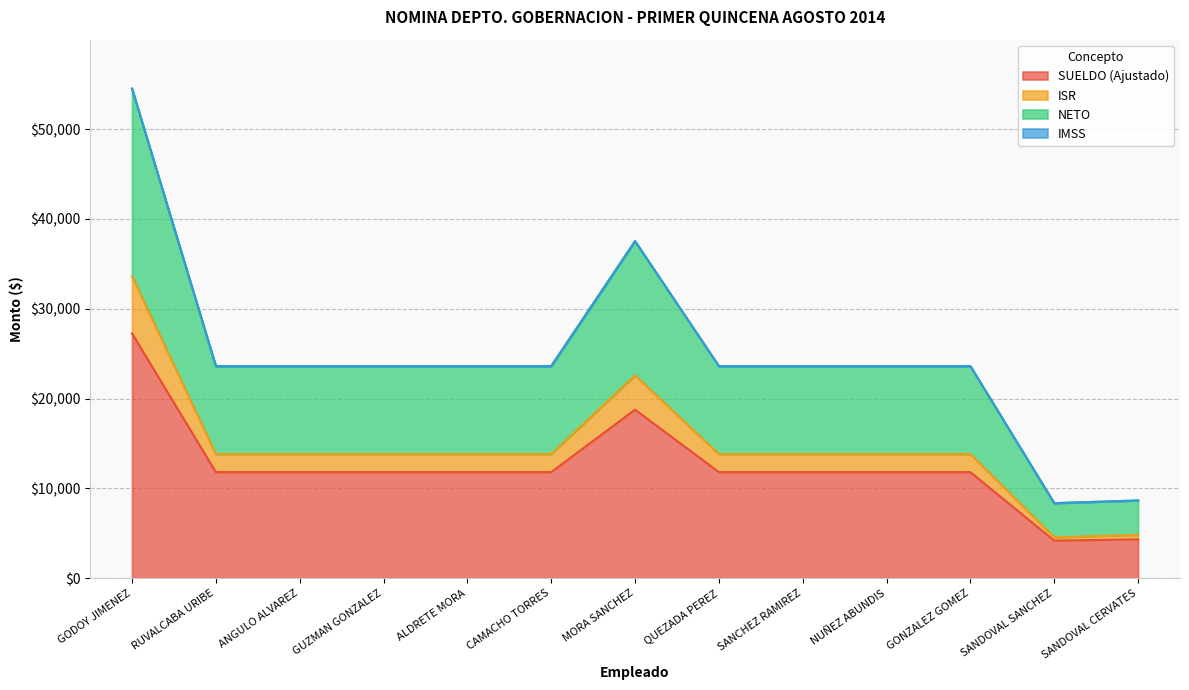

How many data points does each series have?

13